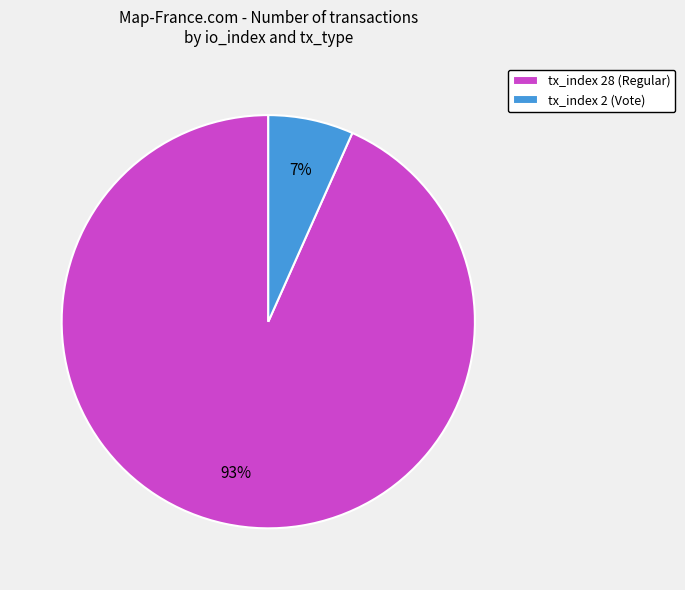

Which has a higher value, tx_index 28 (Regular) or tx_index 2 (Vote)?

tx_index 28 (Regular)